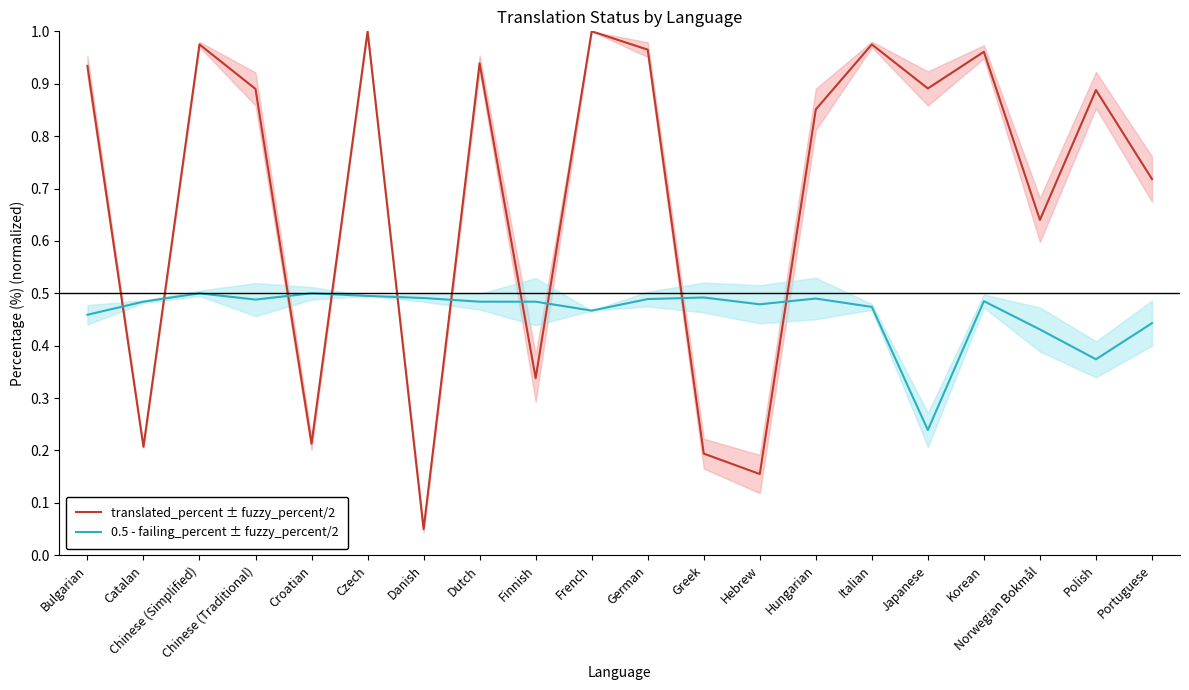

Is it true that 0.5 - failing_percent ± fuzzy_percent/2 equals 0.7 at Italian?

False